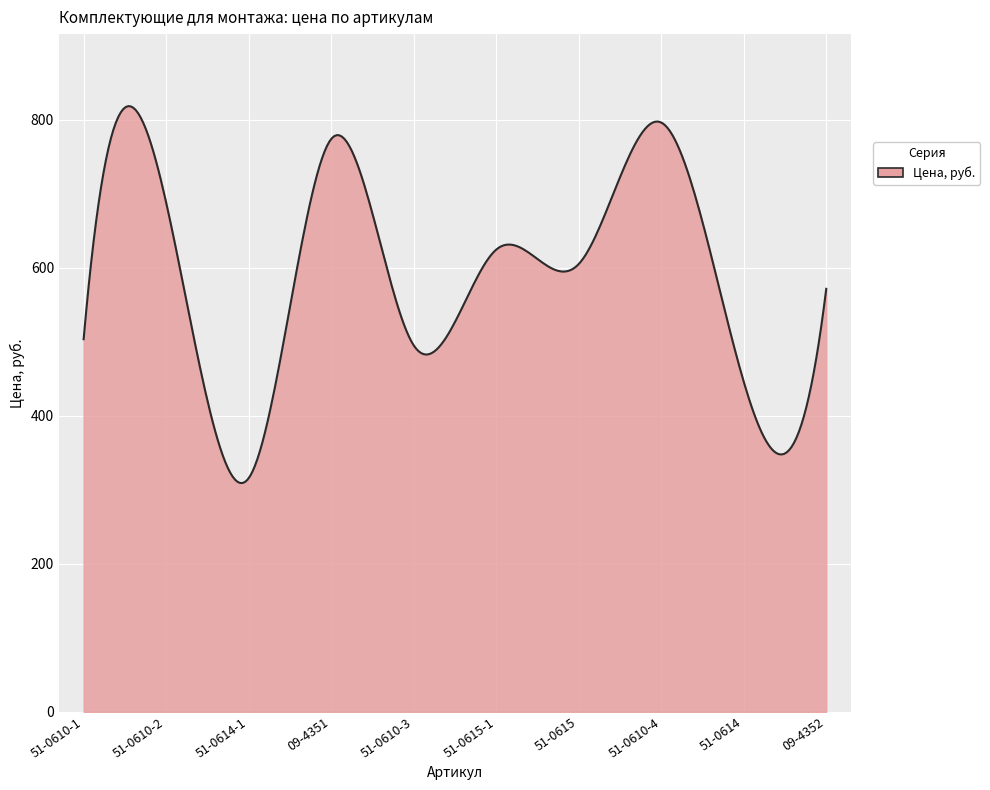

What is the smallest value displayed?

309.2